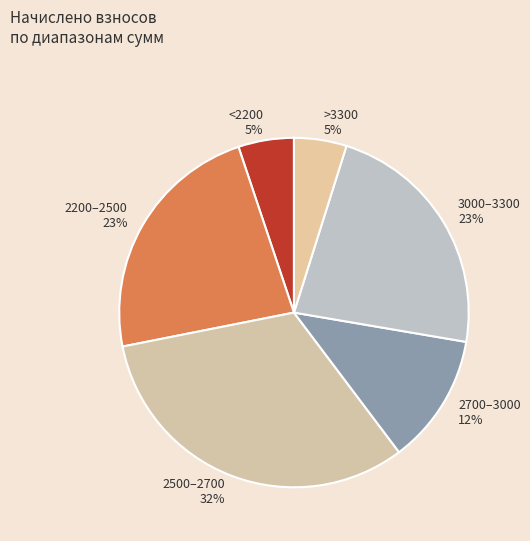

Does 2500–2700 32% account for over 50% of the chart?

No